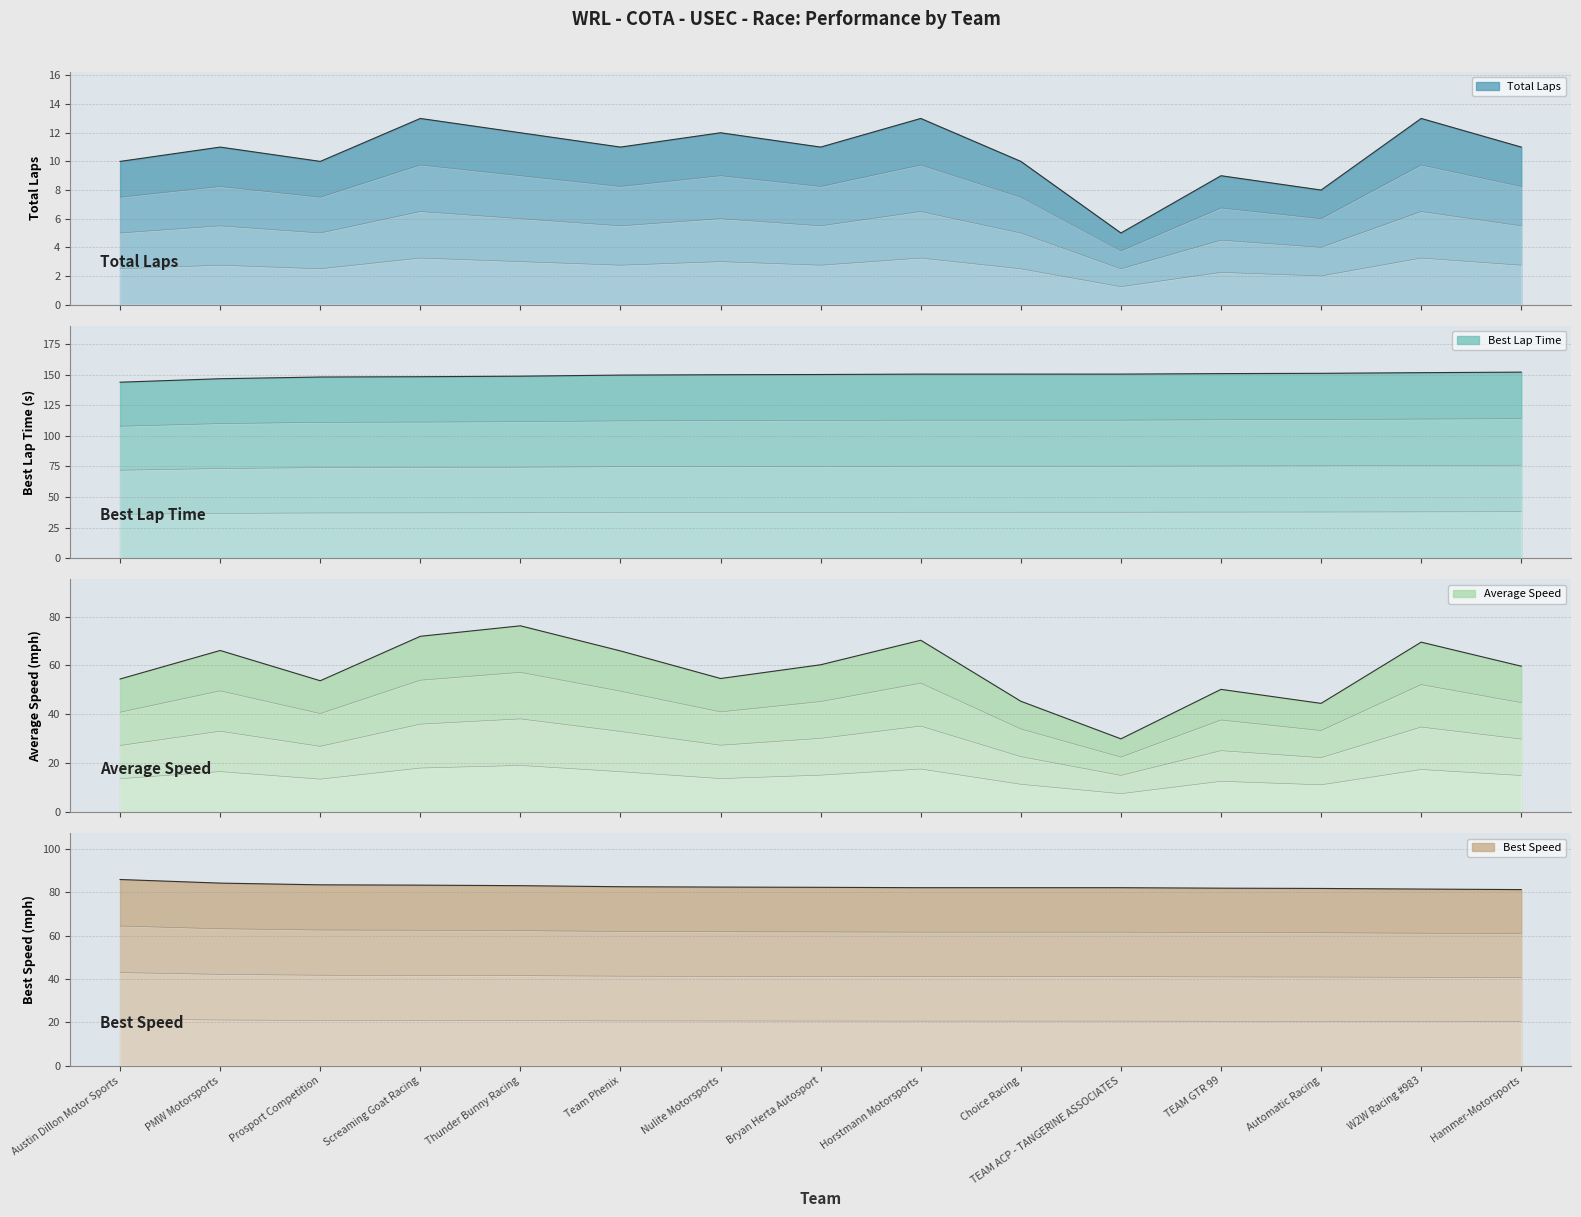

The Average Speed series shows 70.3 at Horstmann Motorsports. True or false?

True